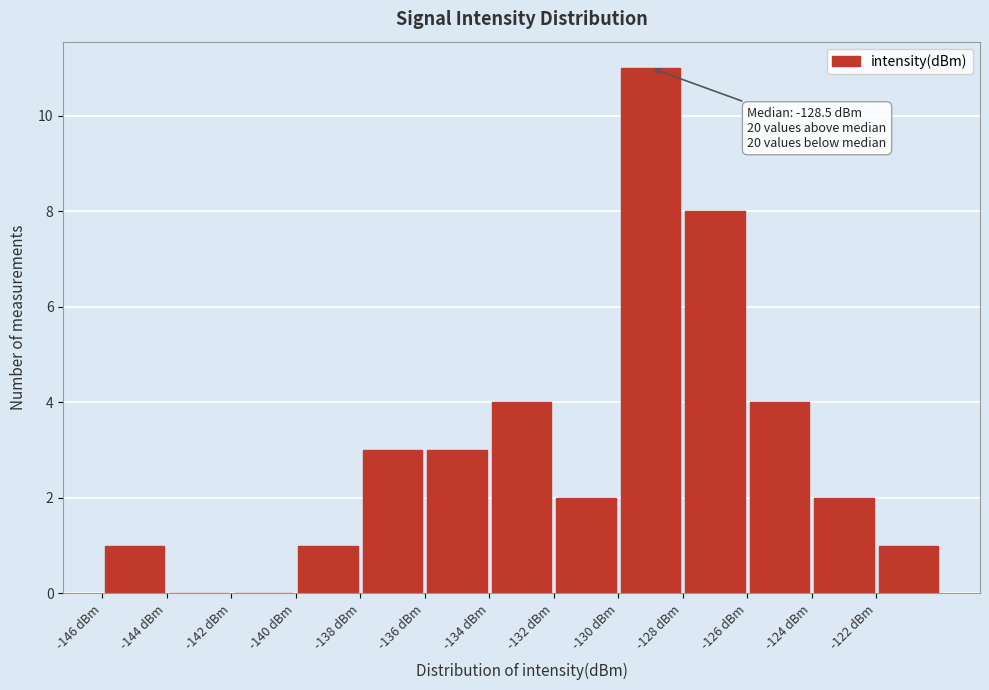

Which range on the x-axis has the tallest bar?

-130 to -128